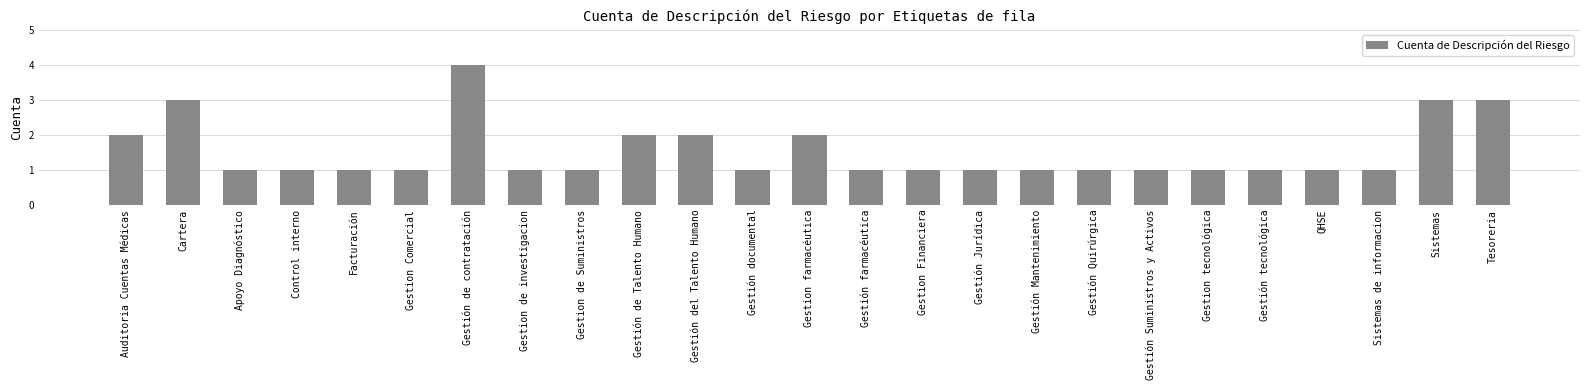

Between Gestión del Talento Humano and Facturación, which is larger?

Gestión del Talento Humano